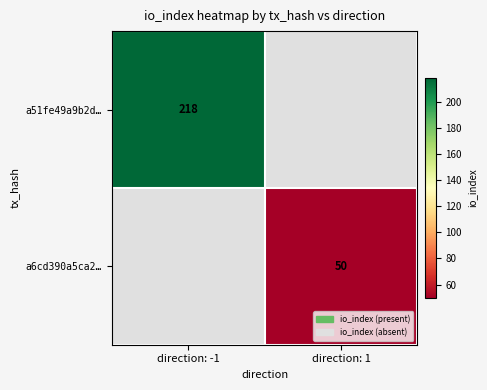

Is the value of a51fe49a9b2d… at direction: -1 greater than the value of a6cd390a5ca2… at direction: 1?

Yes